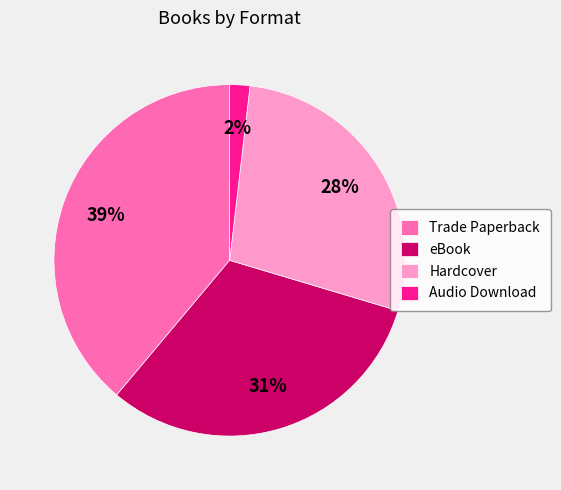

True or false: Trade Paperback accounts for 39% of the total.

True